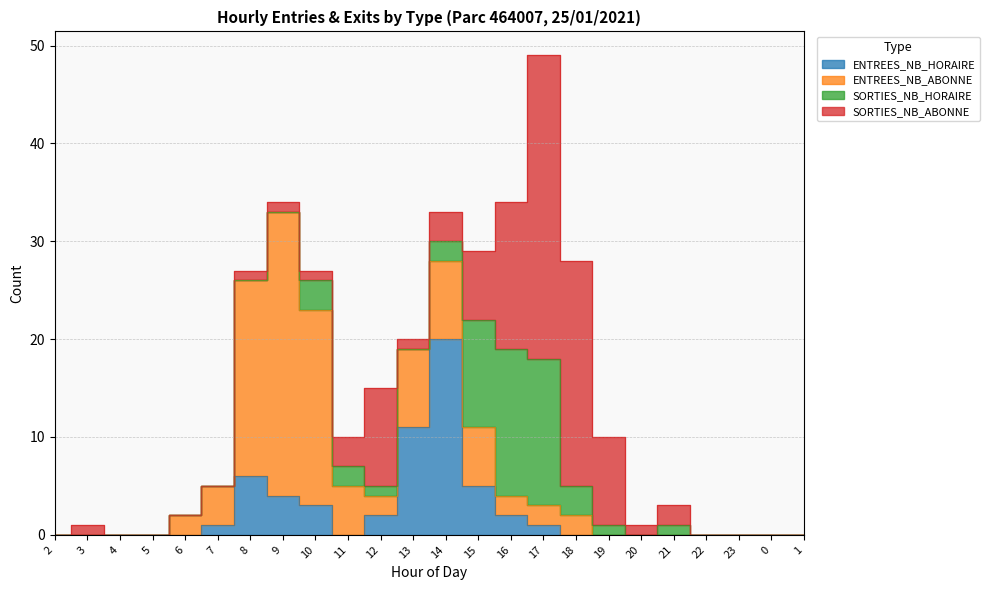

At 20, list the series in order from largest to smallest.

SORTIES_NB_ABONNE, ENTREES_NB_HORAIRE, ENTREES_NB_ABONNE, SORTIES_NB_HORAIRE